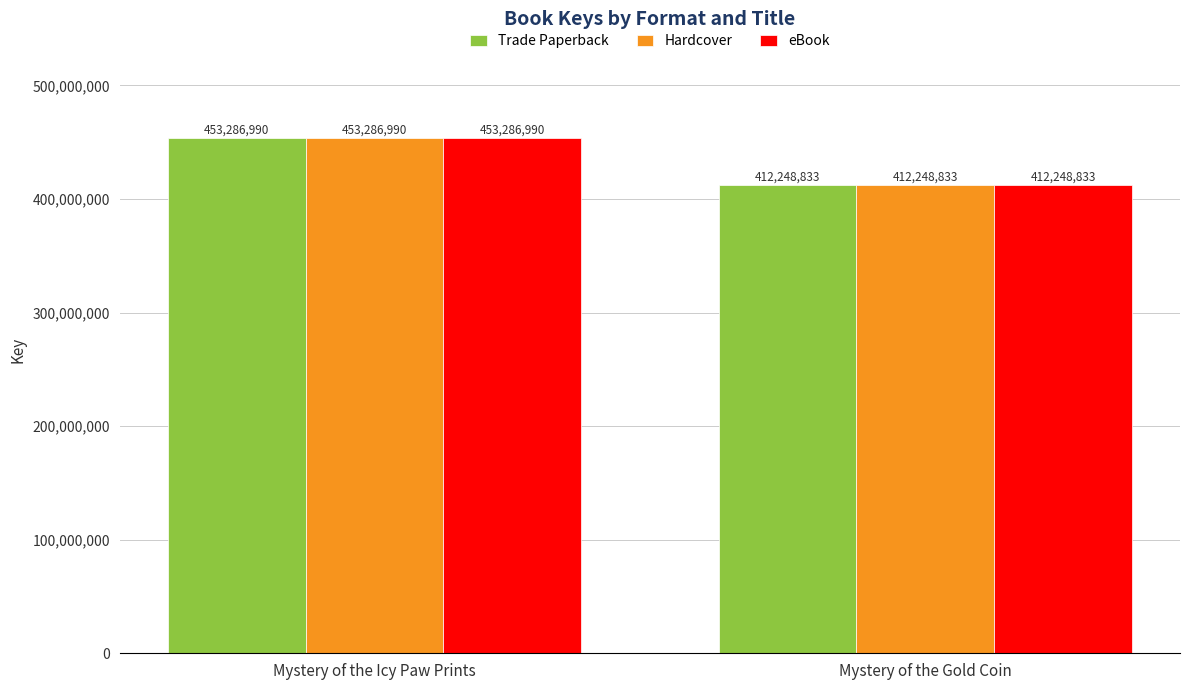

What are all the series names shown in the legend?

Trade Paperback, Hardcover, eBook